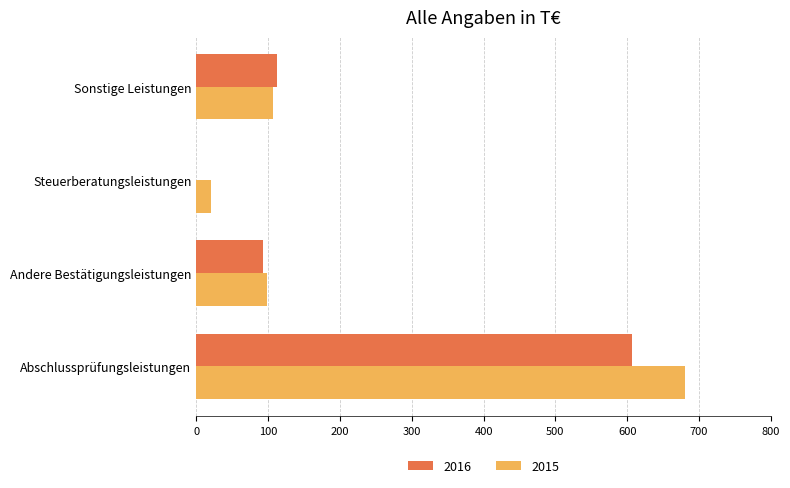

What is the sum of all 2015 values?

907